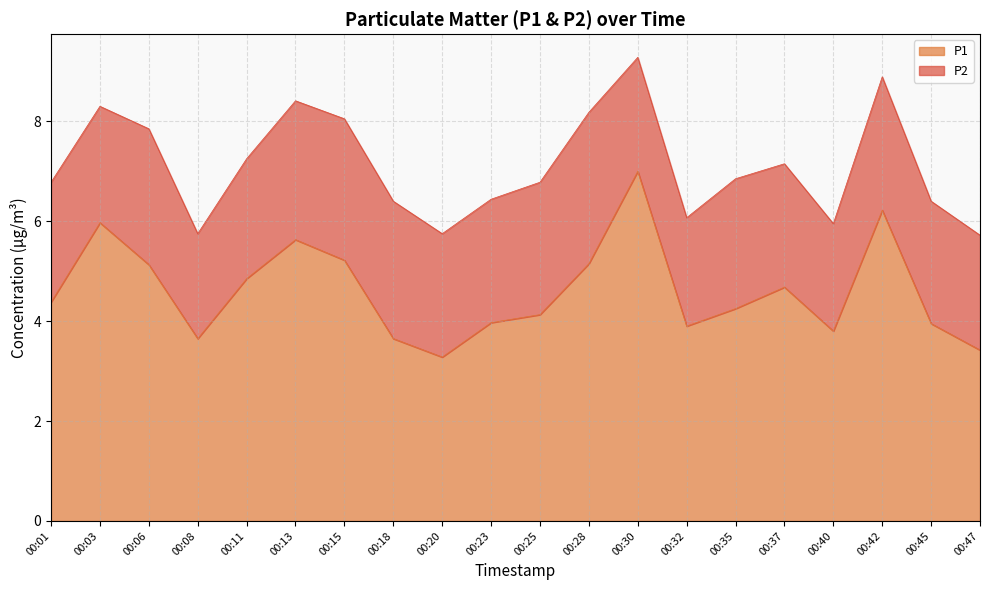

How many lines are shown in the chart?

2